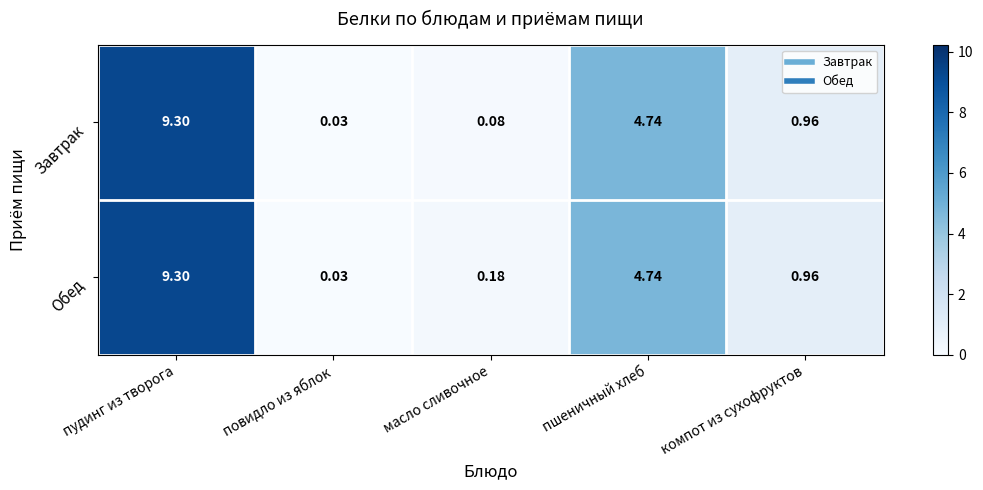

Where is Завтрак nearest to the value 4?

пшеничный хлеб